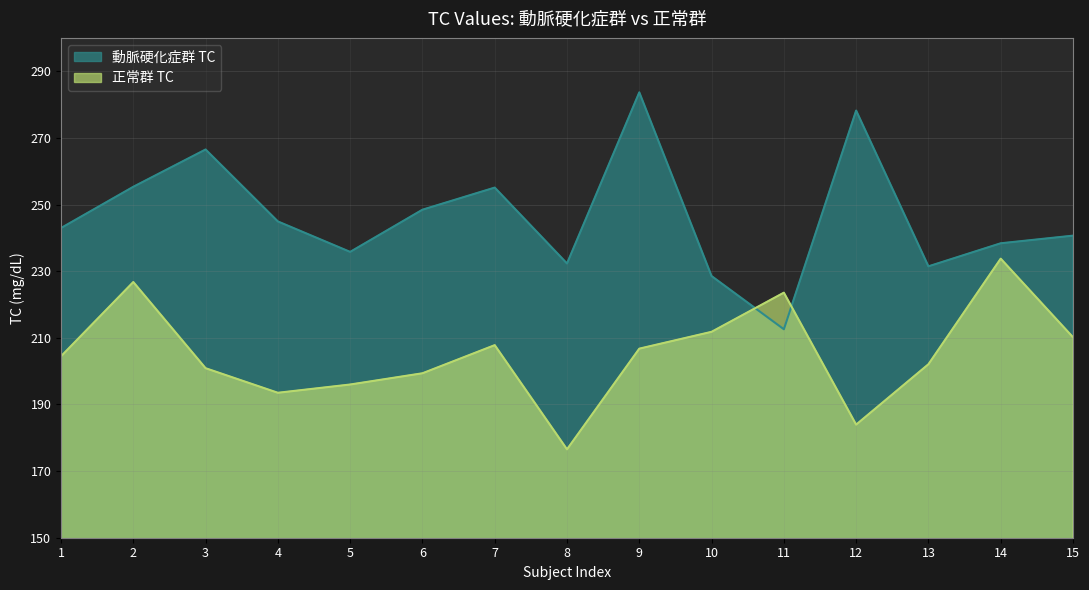

Reading left to right, list all the values displayed in this chart.

動脈硬化症群 TC: 242.9	255.3	266.5	244.9	235.8	248.4	255.1	232.3	283.7	228.5	212.6	278.2	231.4	238.4	240.7
正常群 TC: 204.4	226.7	200.9	193.5	196.0	199.4	207.8	176.5	206.7	211.8	223.5	183.9	202.1	233.7	210.2